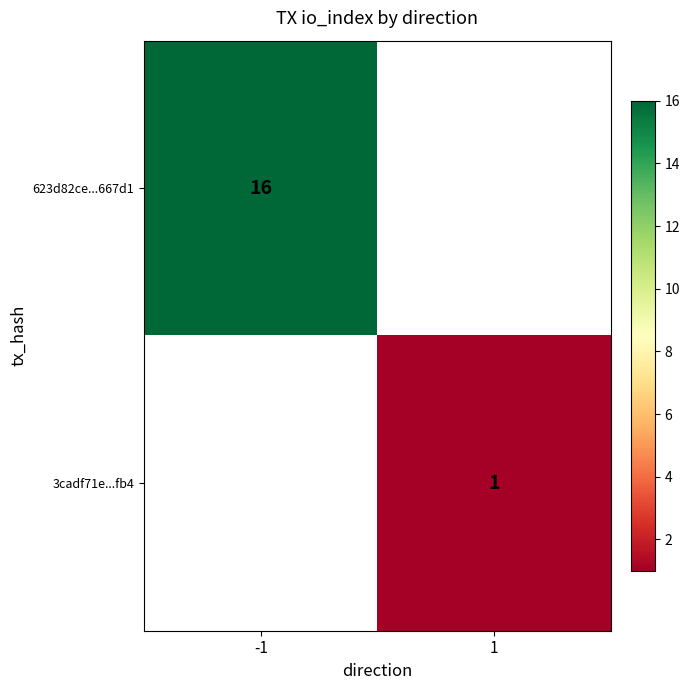

True or false: 623d82ce...667d1 has a value of 16 at -1.

True